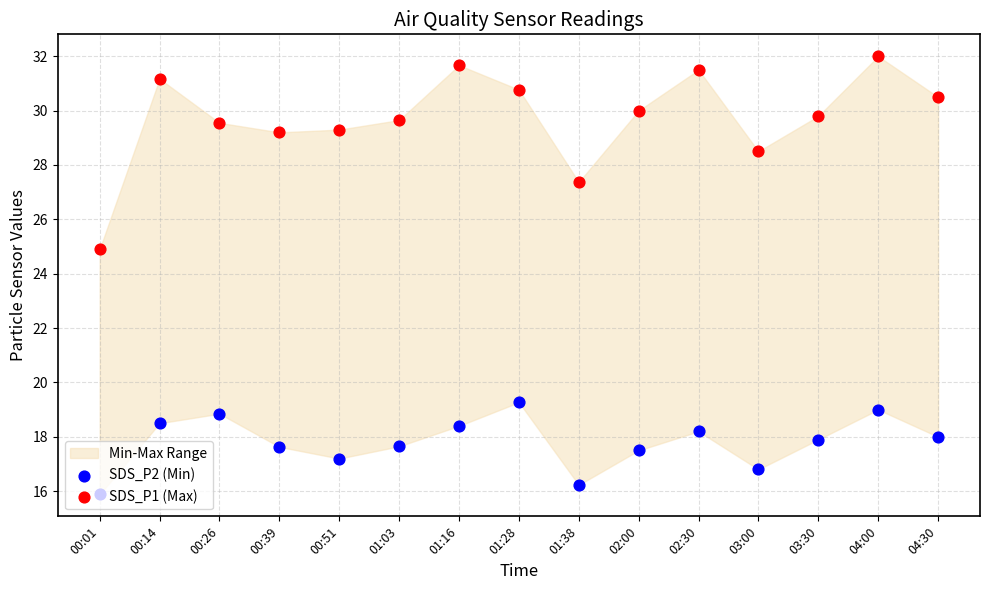

Which series has the widest spread of Y values?

SDS_P1 (Max)